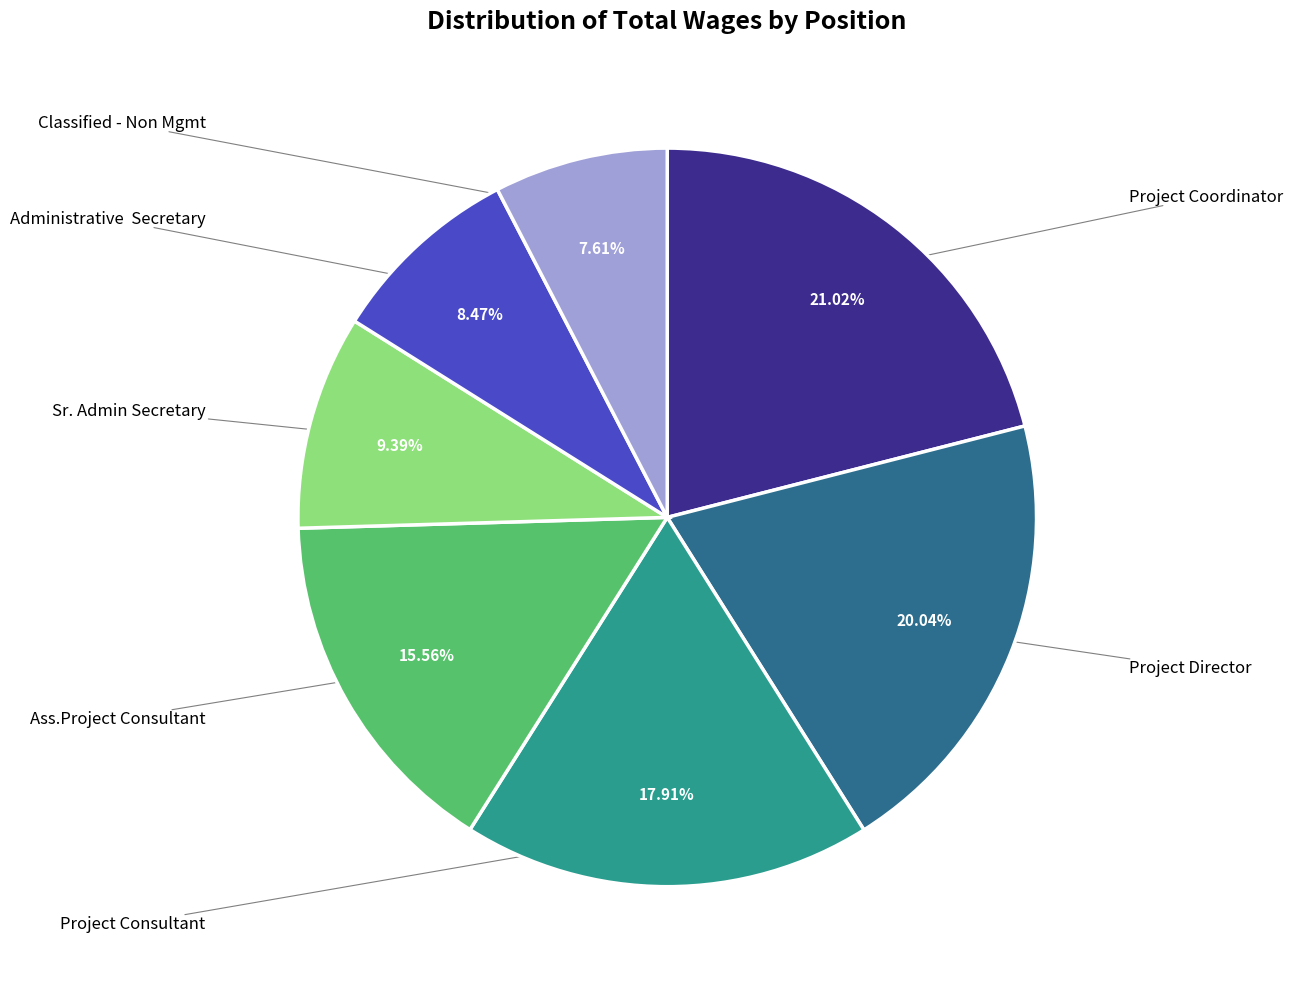

Does any single category account for the majority?

No